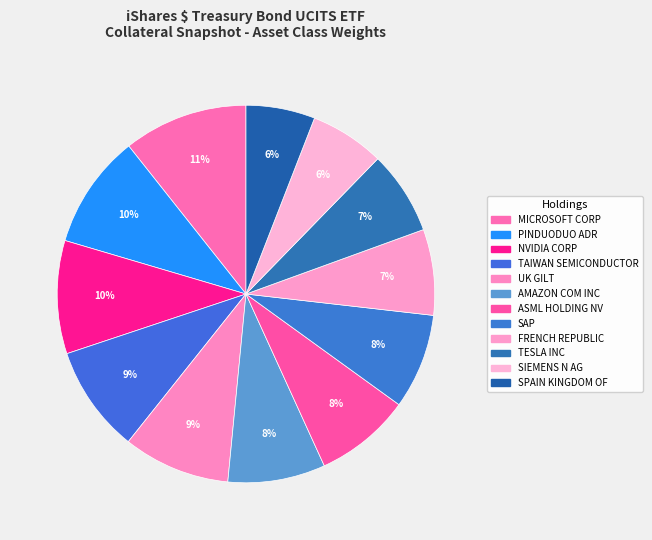

True or false: SPAIN KINGDOM OF accounts for 17% of the total.

False